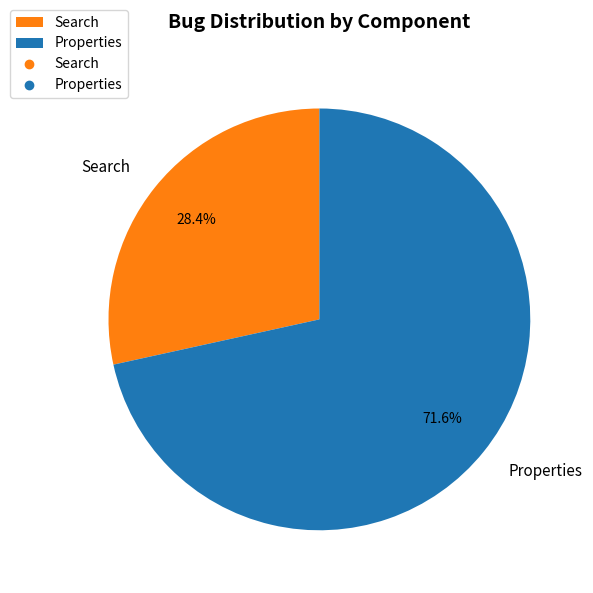

To the nearest percent, what is the difference between the largest and smallest slice percentages?

43%